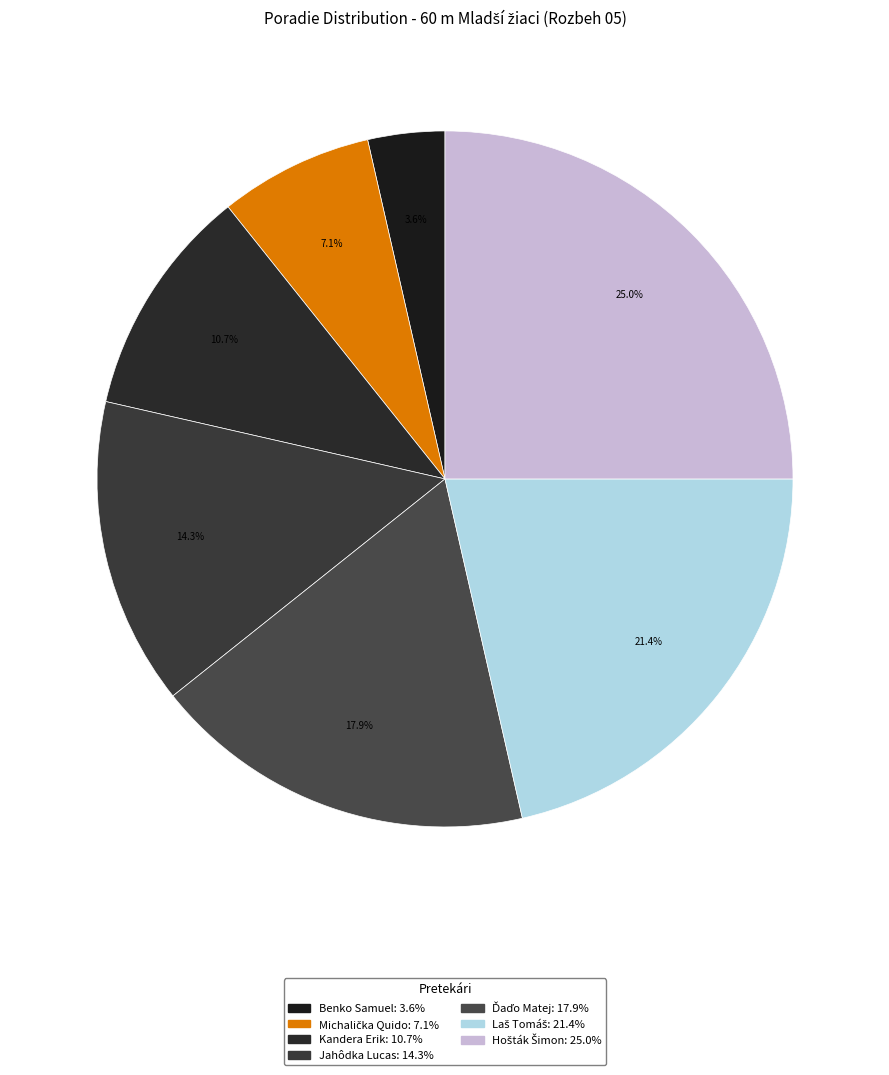

To the nearest percent, what portion does Benko Samuel represent?

4%